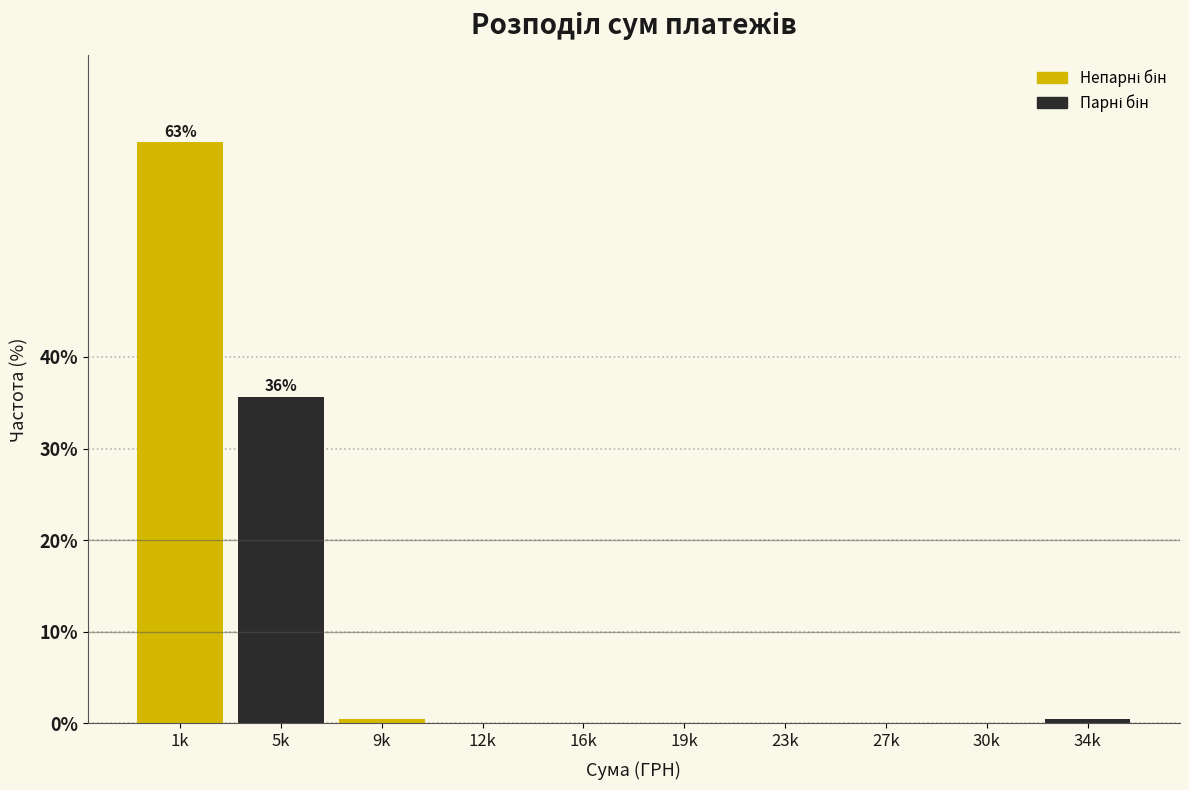

Reading left to right, extract all data points from this chart.

1k=63.4	5k=35.6	9k=0.5	12k=0.0	16k=0.0	19k=0.0	23k=0.0	27k=0.0	30k=0.0	34k=0.5